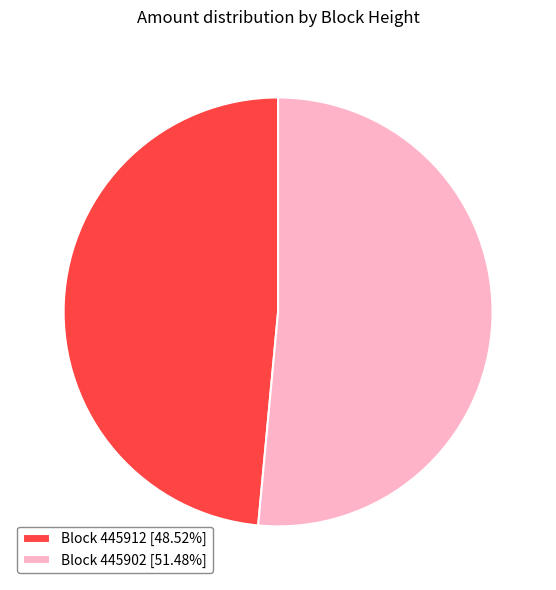

Is the sum of Block 445902 [51.48%] and Block 445912 [48.52%] greater than half?

Yes